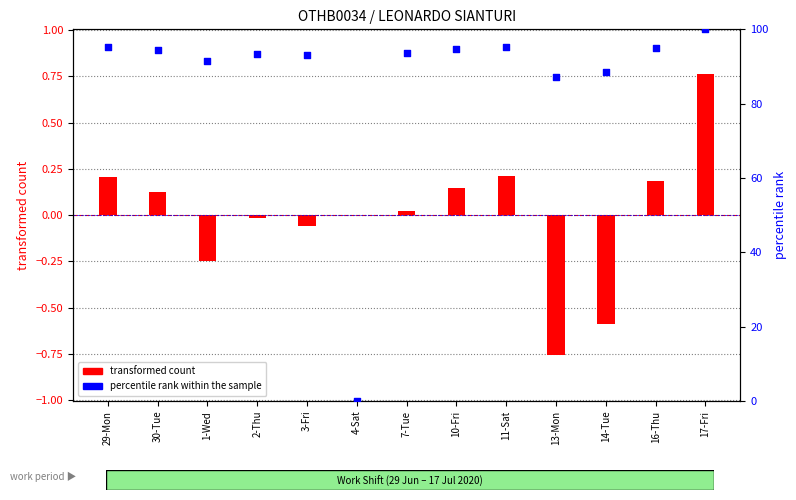

At how many categories does at least one series exceed 43?

12